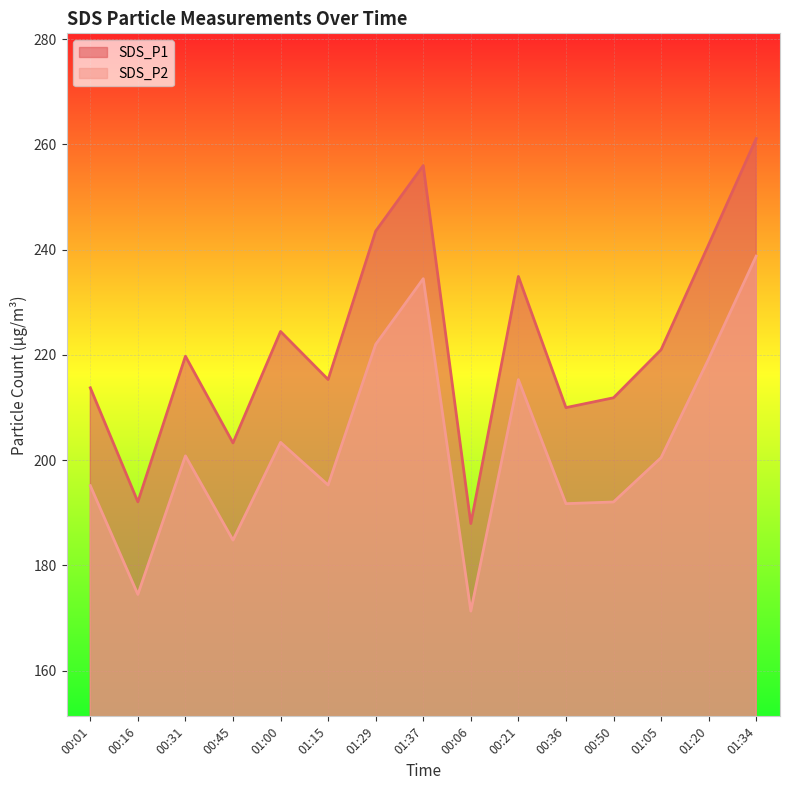

What is the sum of all SDS_P1 values?

3335.8